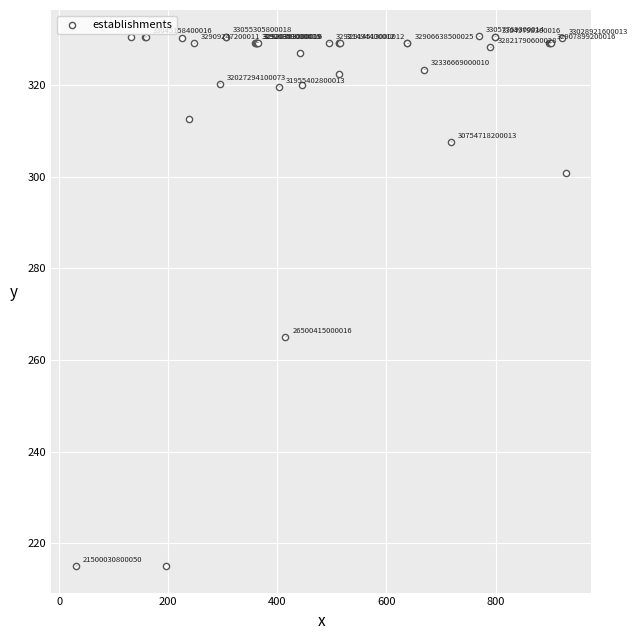

What Y value in the scatter plot is closest to 272?

265.0